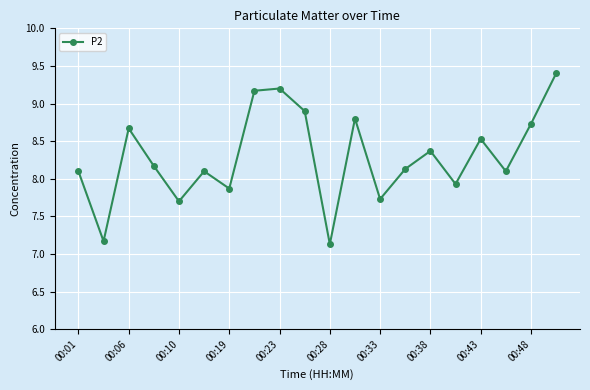

What is the value of the 12th point from the left?

8.8